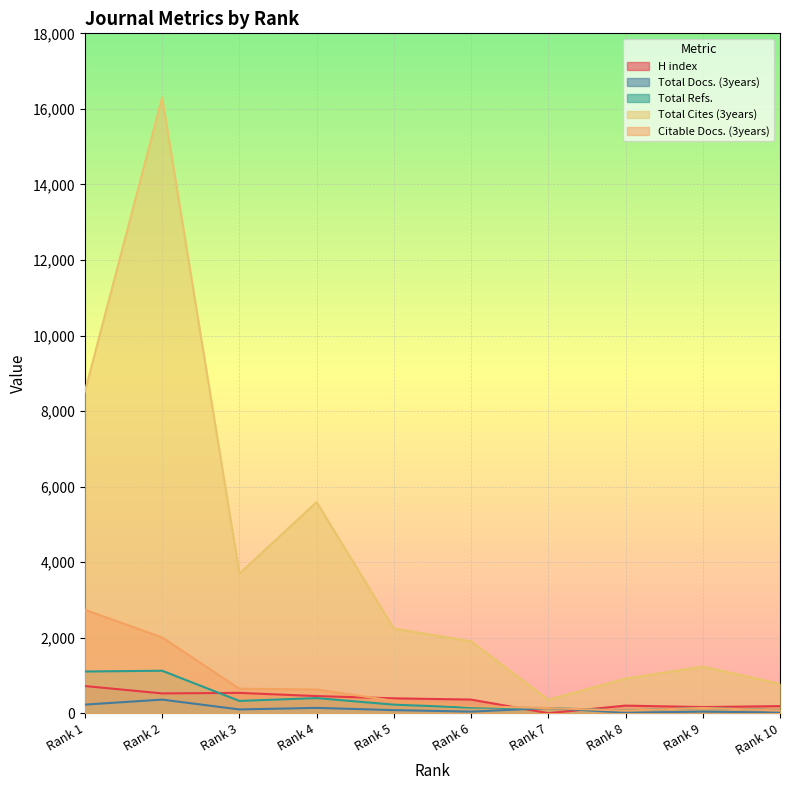

The Total Cites (3years) series shows 2268 at Rank 3. True or false?

False